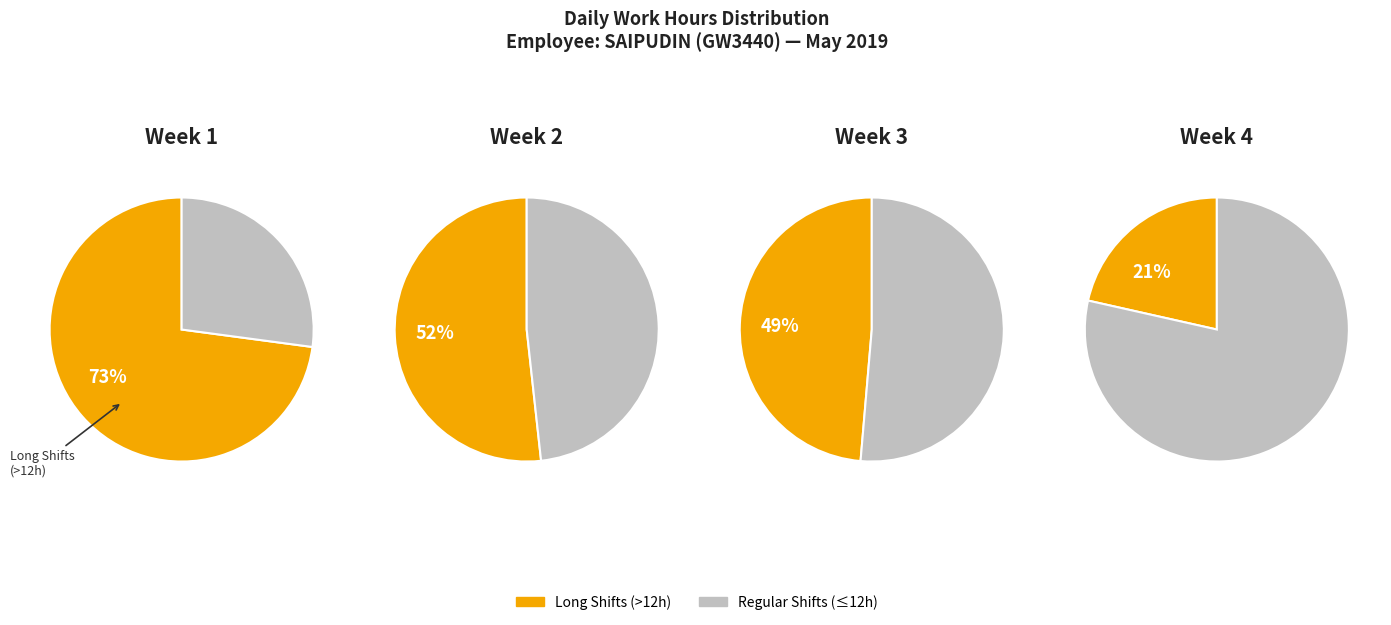

Is it true that 20 is 20% of the pie?

False